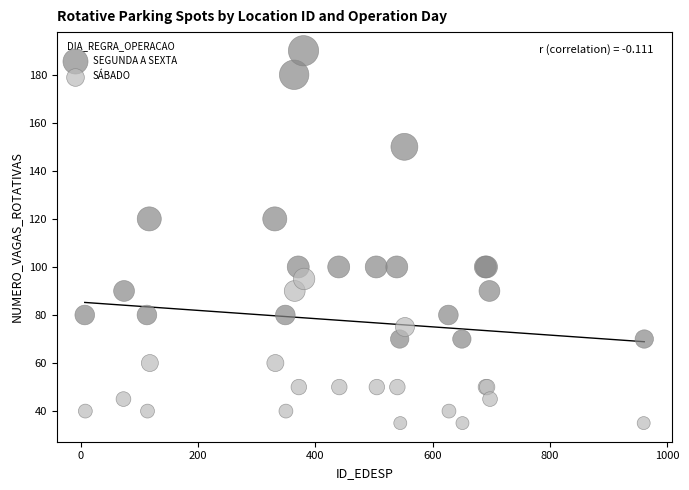

Which series has the largest Y range (max minus min)?

SEGUNDA A SEXTA